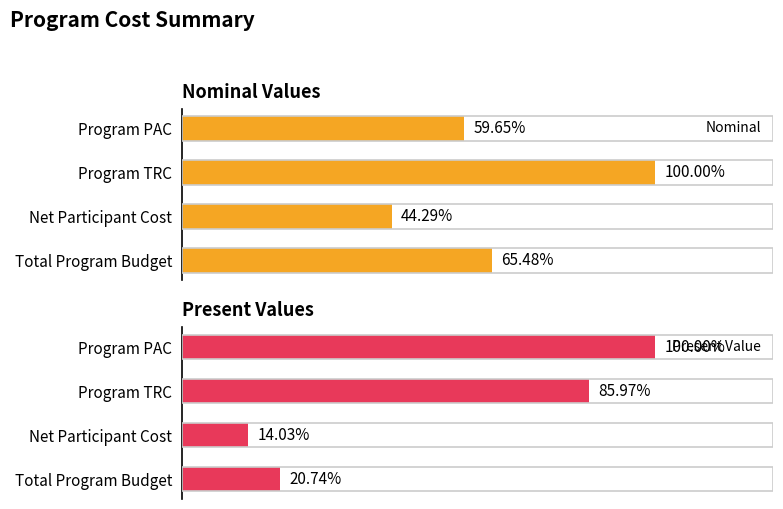

At which category is the sum across all series the highest?

2